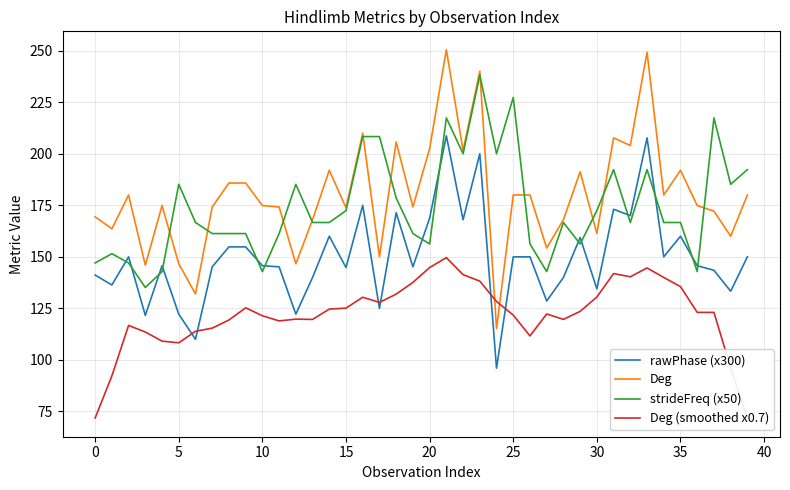

Between 36 and 12, which is larger?

36